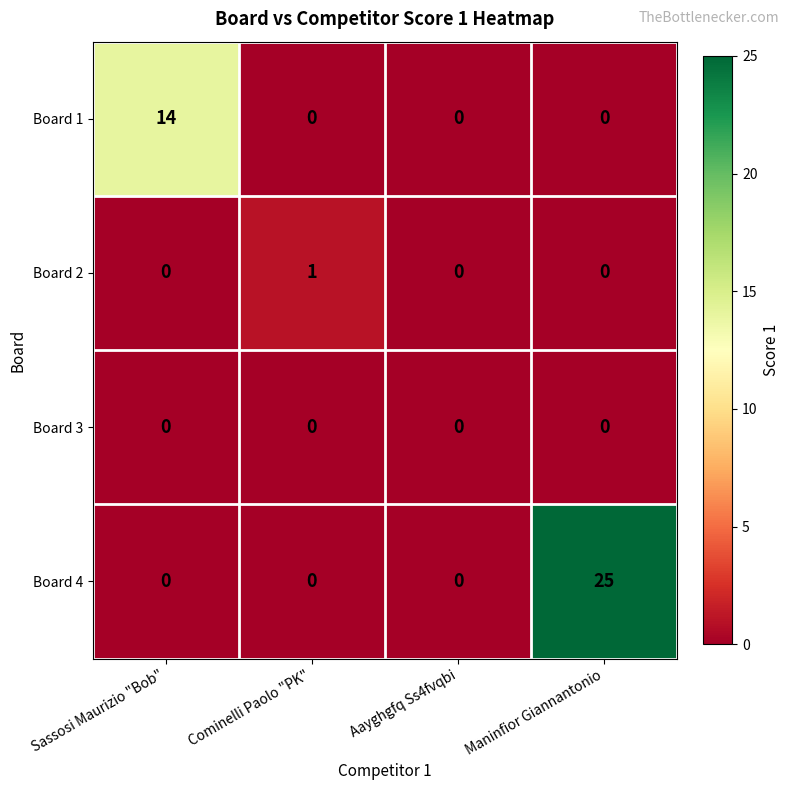

True or false: Board 3 has a value of 0 at Sassosi Maurizio "Bob".

True